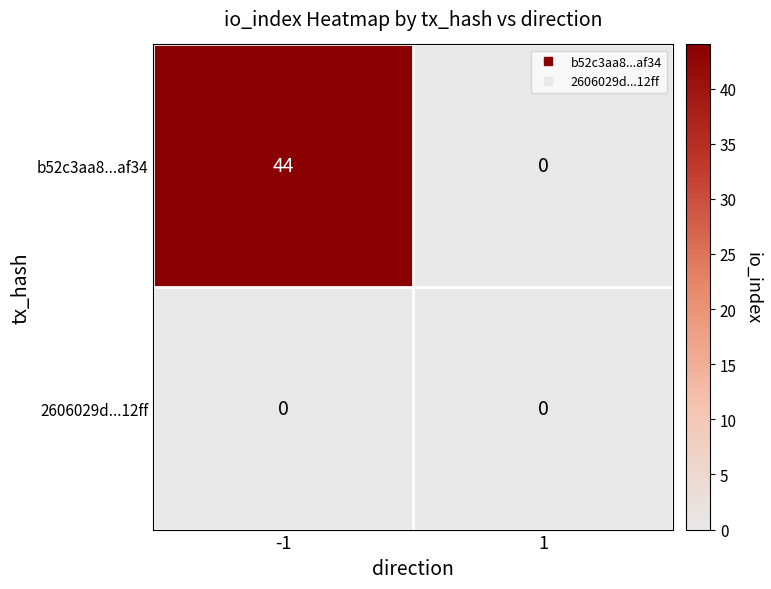

The value of 2606029d...12ff at 1 is 0. True or false?

True